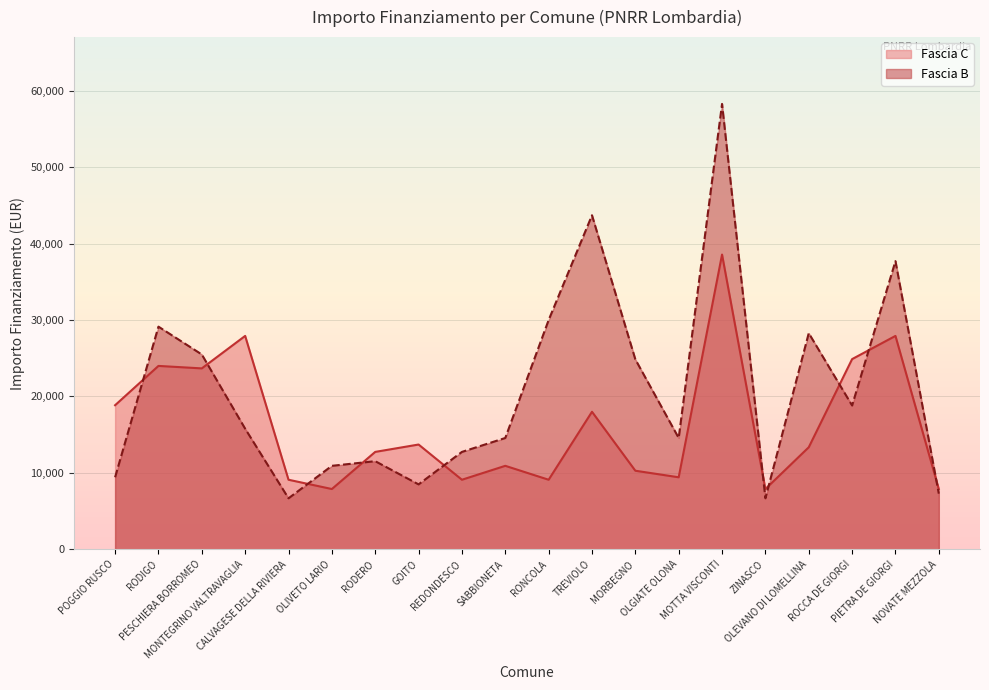

Where is Fascia C nearest to the value 23228?

PESCHIERA BORROMEO